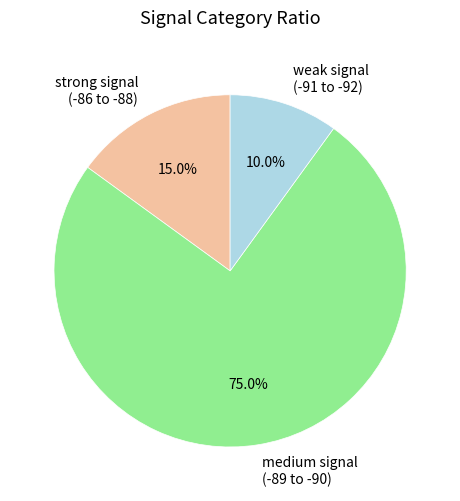

What percentage is NOT represented by strong signal (-86 to -88)?

85.0%